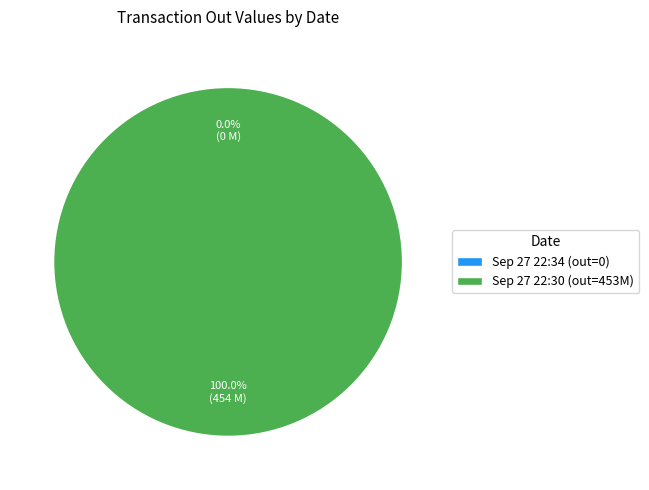

Between Thu, 27 Sep 2018 22:34:57 GMT and Thu, 27 Sep 2018 22:30:16 GMT, which is larger?

Thu, 27 Sep 2018 22:30:16 GMT